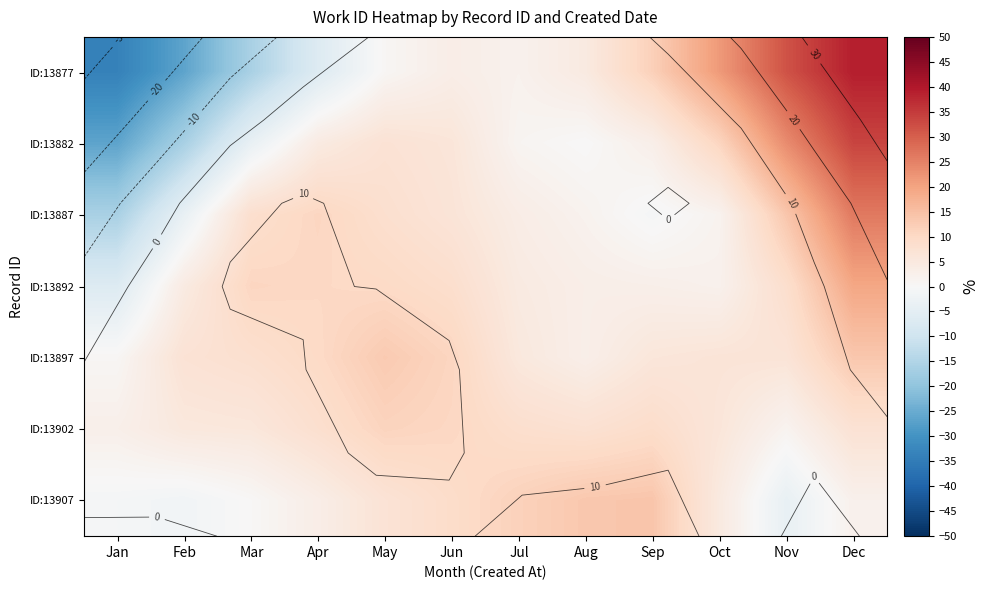

What is the difference between the ID:13887 values at Aug and Dec?

24.4